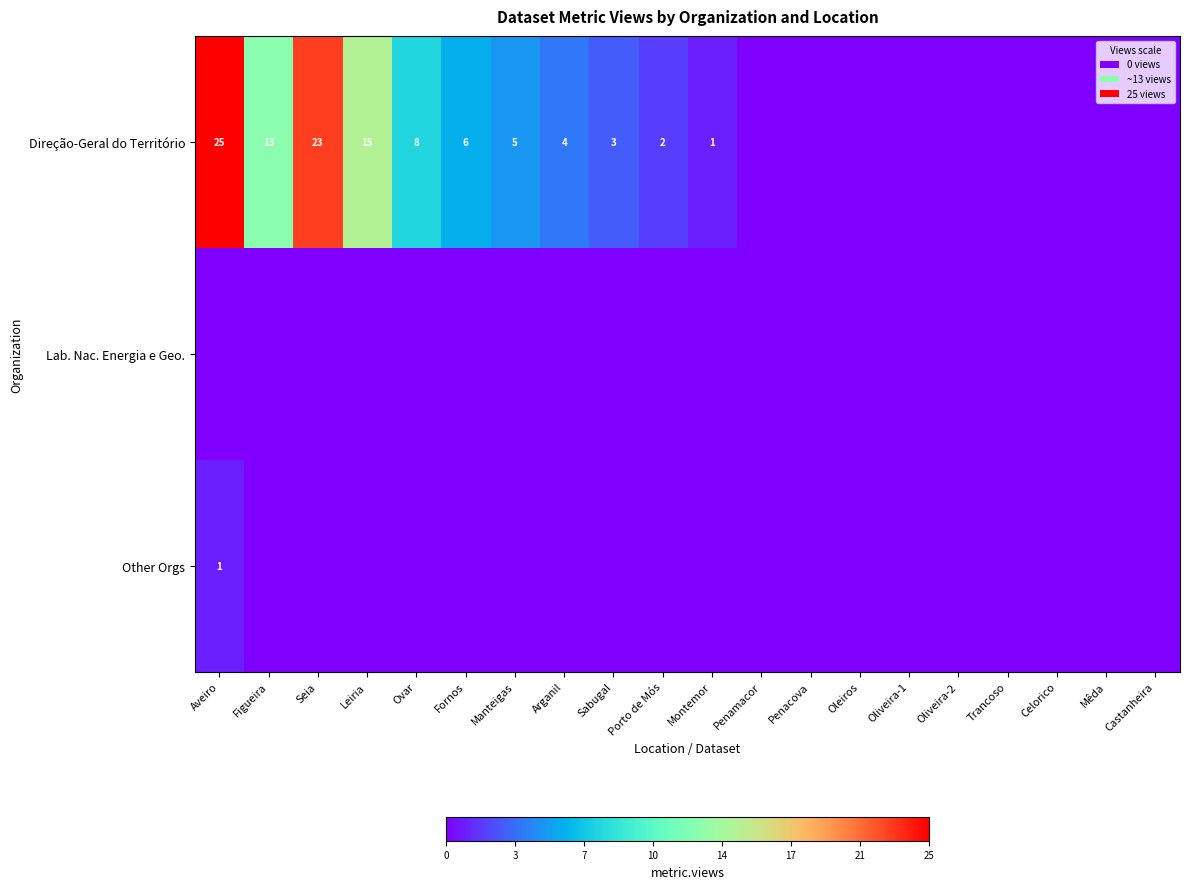

True or false: Direção-Geral do Território has a value of 41 at Aveiro.

False